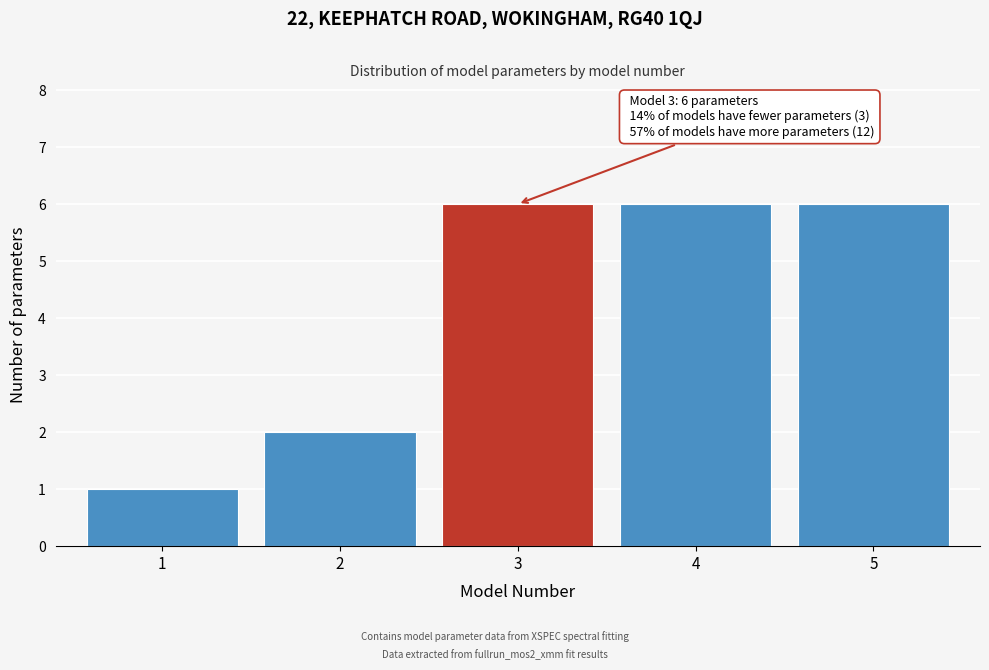

Reading left to right, extract all data points from this chart.

1	2	6	6	6